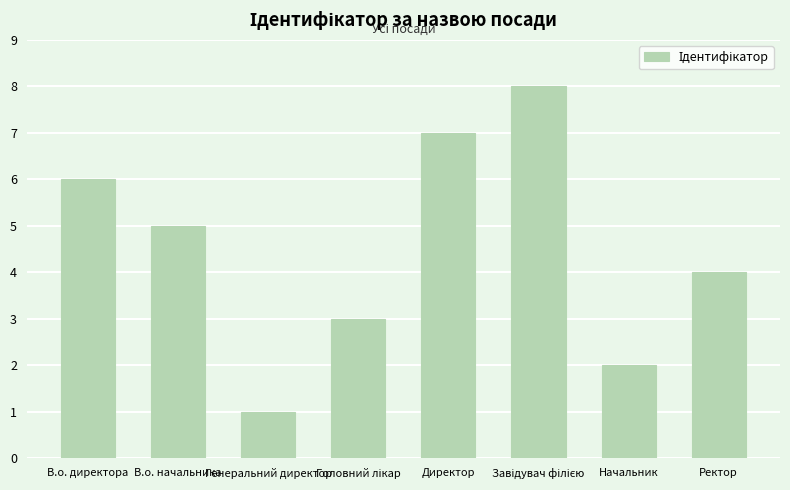

How many data points does each series have?

8